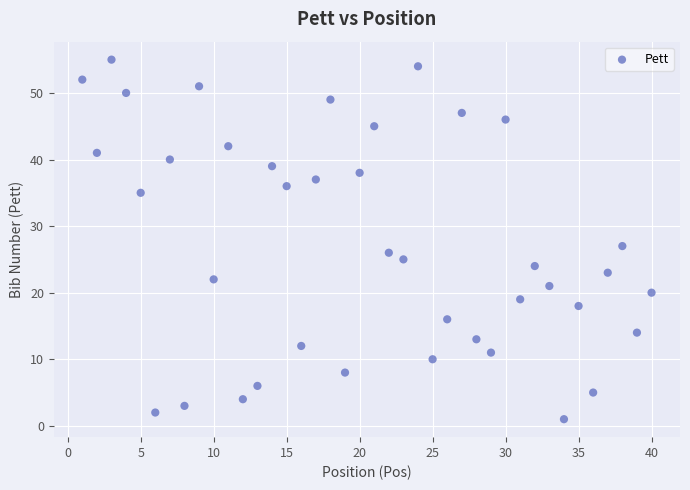

What Y value in the scatter plot is closest to 28?

27